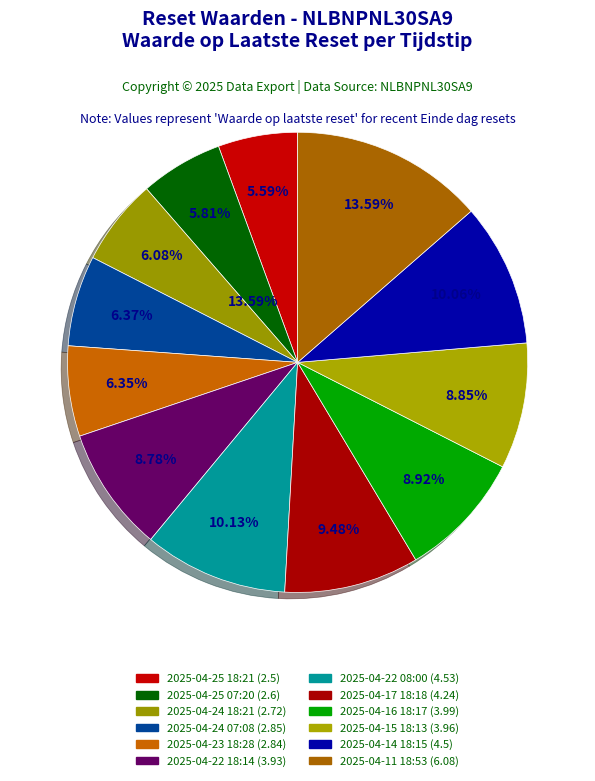

Which slice is the smallest?

2025-04-25 18:21